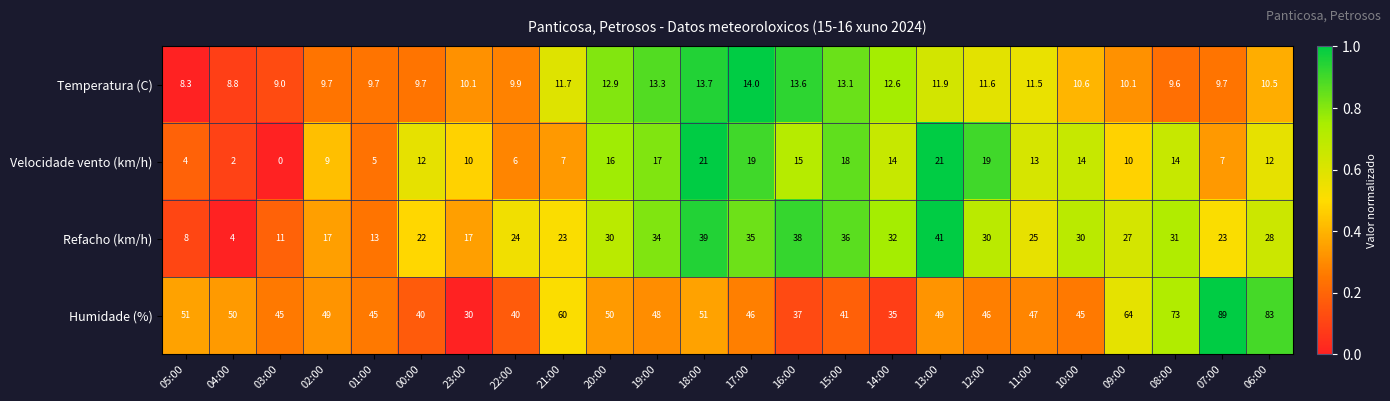

At how many categories does at least one series exceed 0?

24